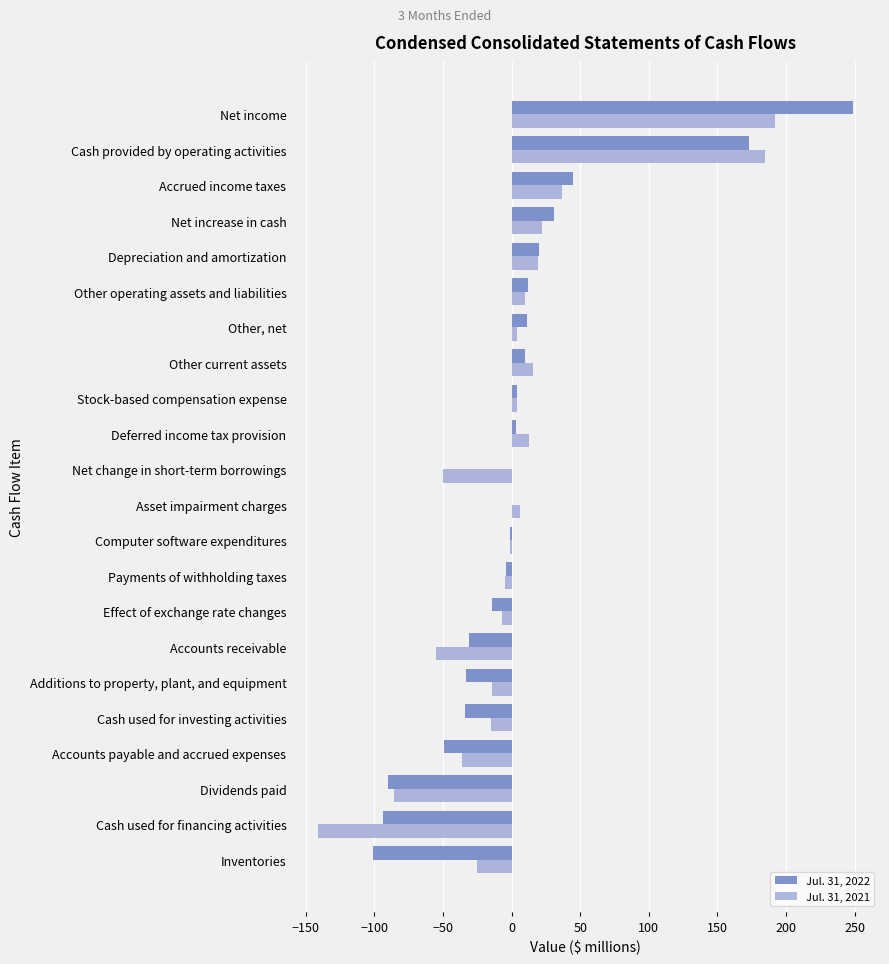

The Jul. 31, 2022 series shows -21 at Dividends paid. True or false?

False